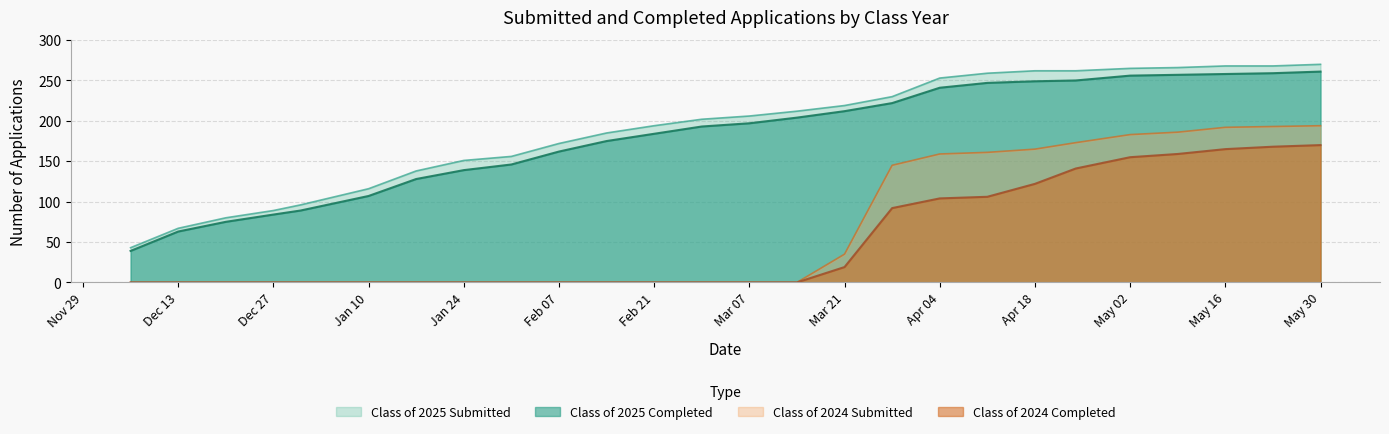

What is the value of the Class of 2025 Submitted point at the 7th from the left?

138